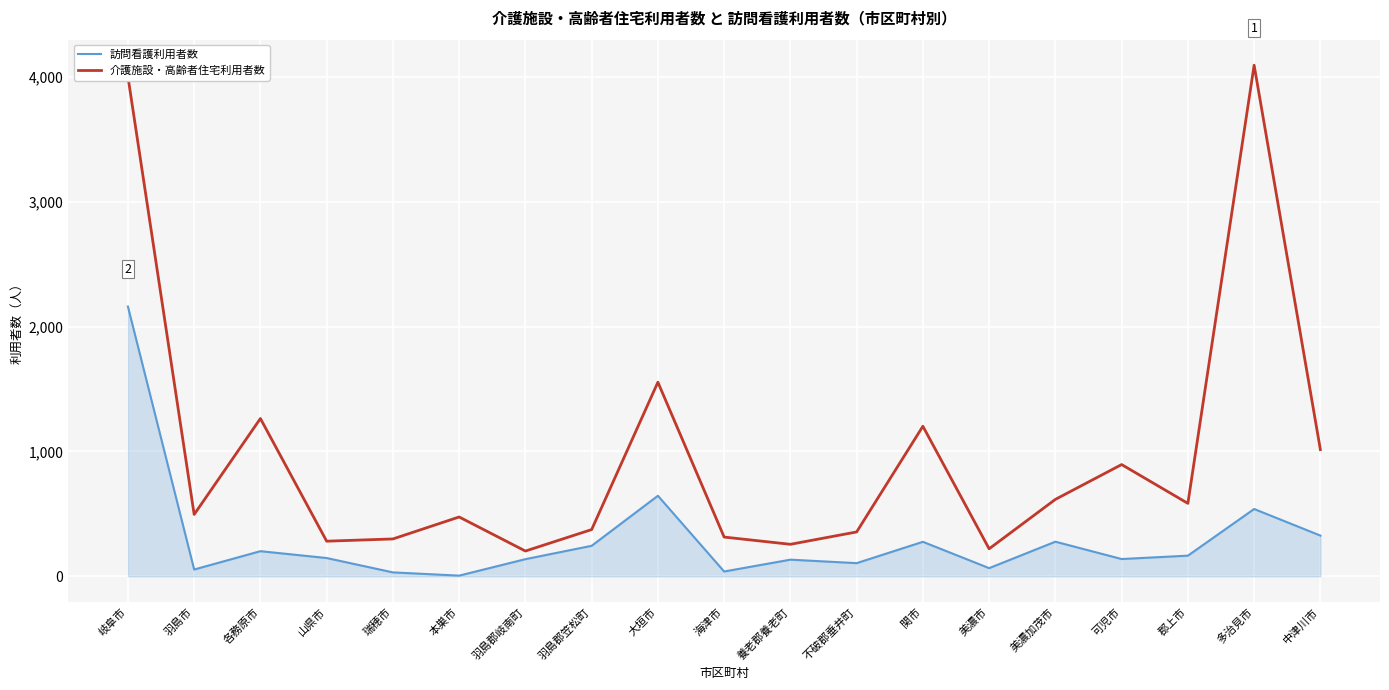

At 大垣市, list the series in order from smallest to largest.

訪問看護利用者数, 介護施設・高齢者住宅利用者数